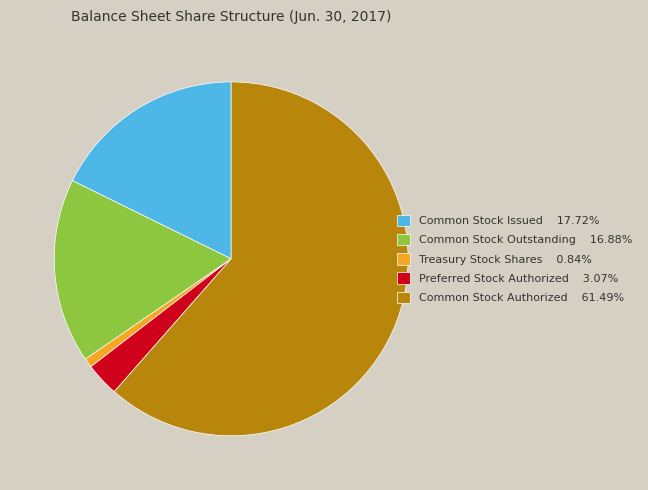

Combined, do Preferred Stock Authorized 3.07% and Common Stock Outstanding 16.88% account for over 50%?

No